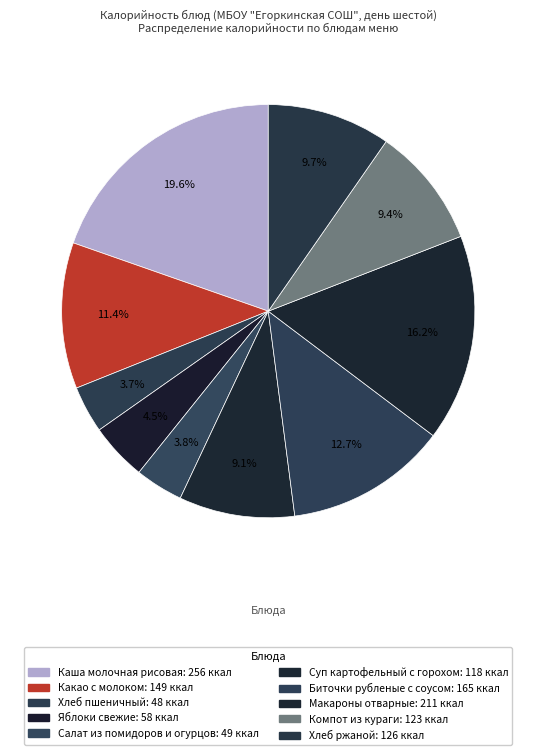

To the nearest percent, what portion does Салат из помидоров и огурцов represent?

4%